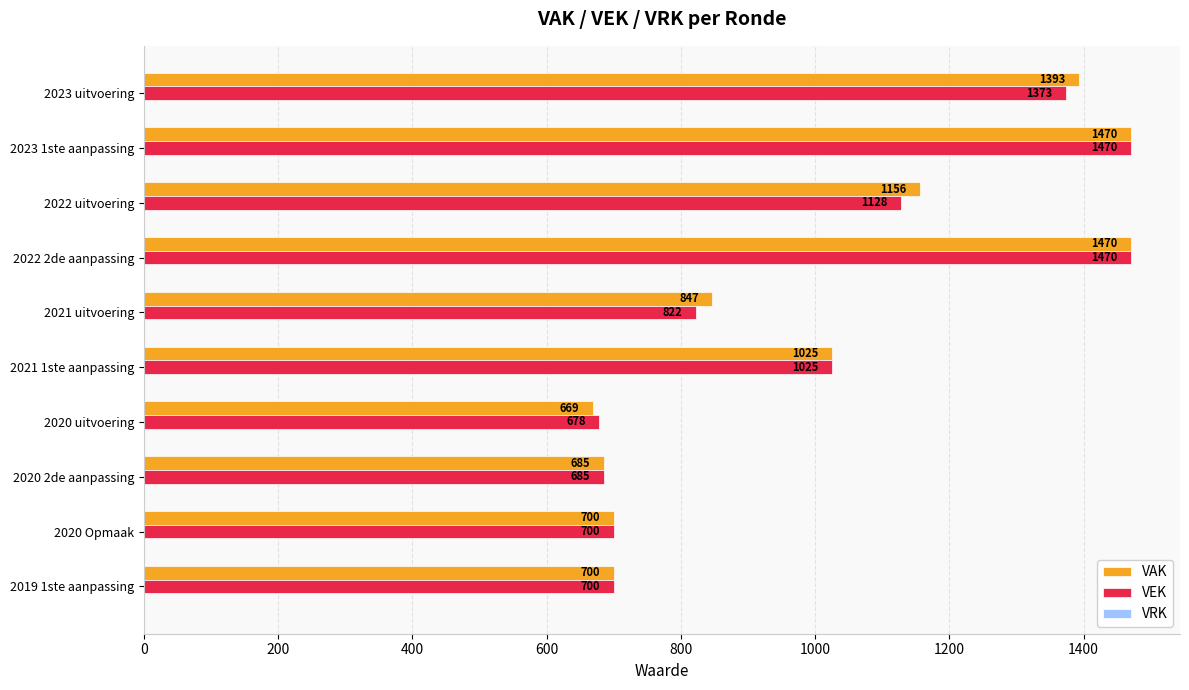

Is it true that VEK equals 1025 at 2021 1ste aanpassing?

True